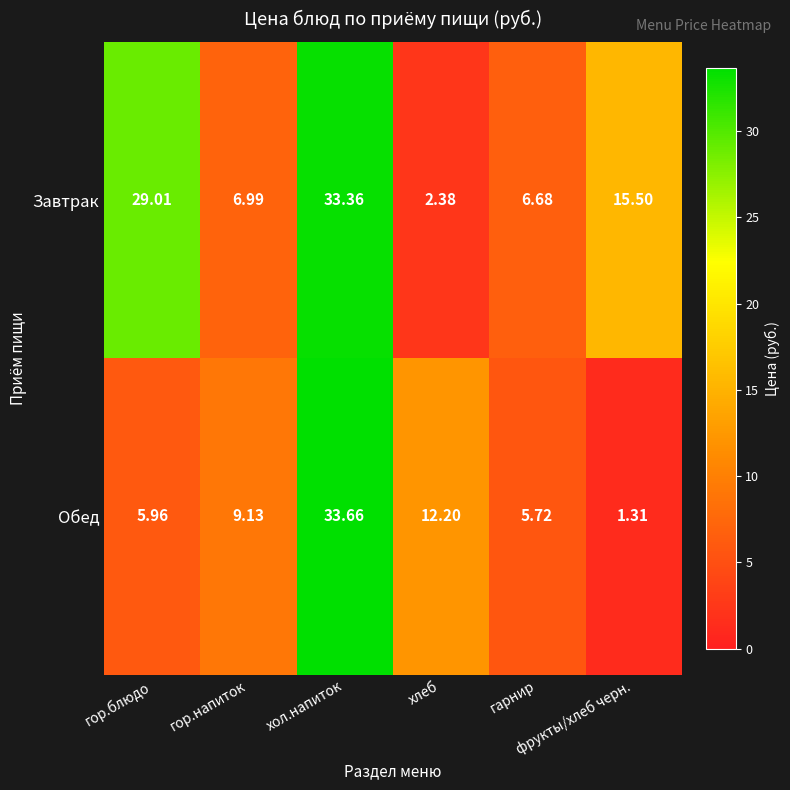

Which series has the widest spread of values?

Обед